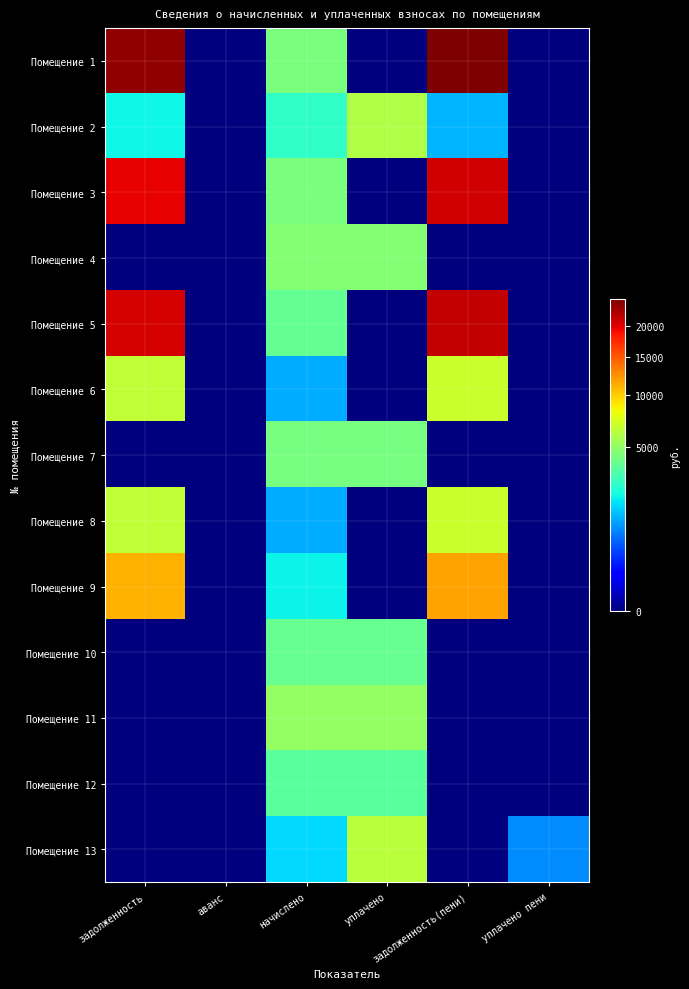

At уплачено пени, list the series in order from smallest to largest.

Помещение 1, Помещение 2, Помещение 3, Помещение 4, Помещение 5, Помещение 6, Помещение 7, Помещение 8, Помещение 9, Помещение 10, Помещение 11, Помещение 12, Помещение 13